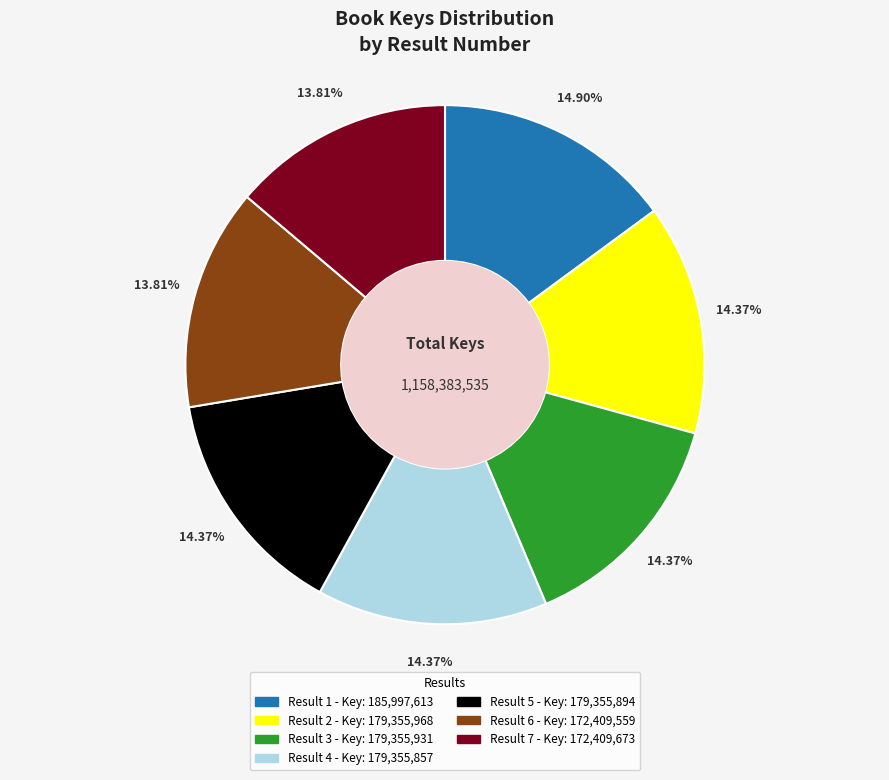

What is the ratio of the value at Result 3 to the value at Result 7?

1.0